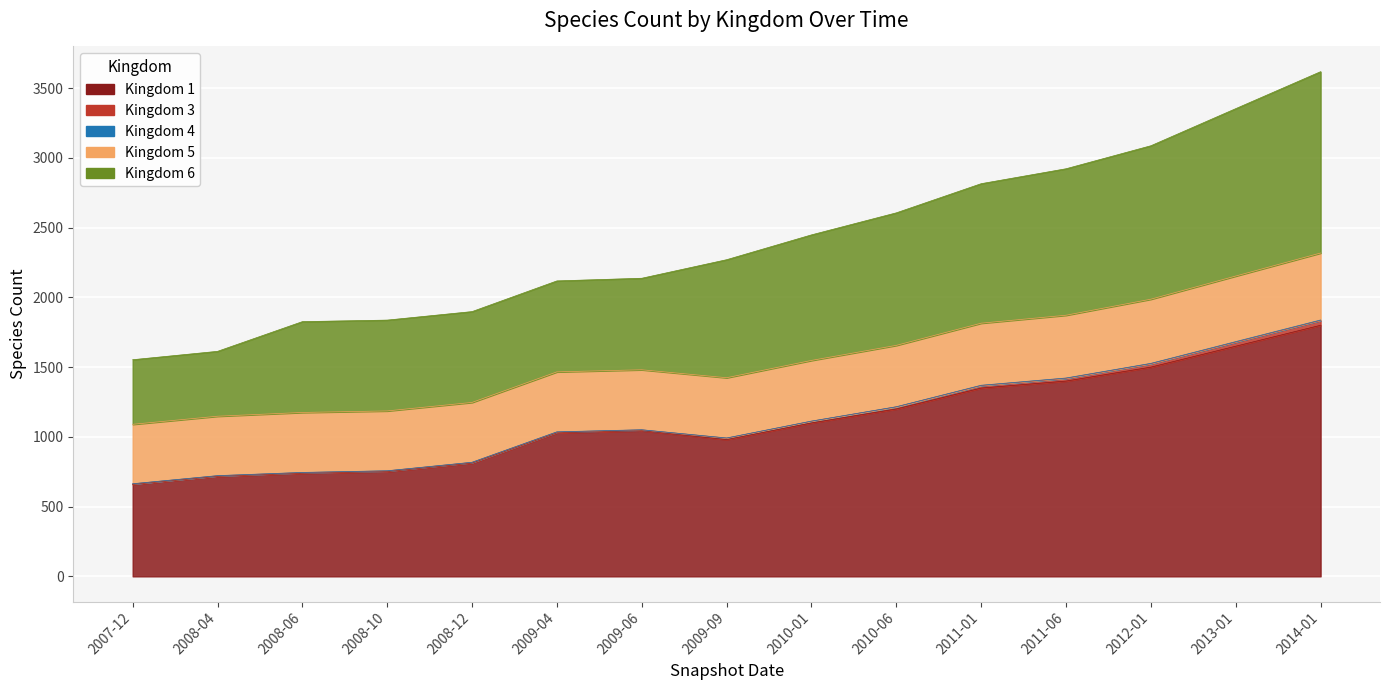

True or false: Kingdom 1 has more than 0 points higher than both neighbors.

True